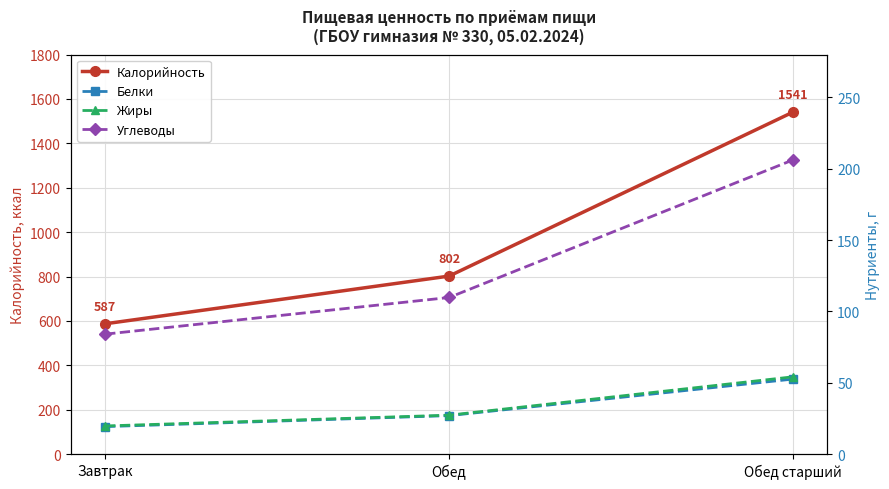

Is it true that Калорийность equals 1541.0 at Обед старший?

True